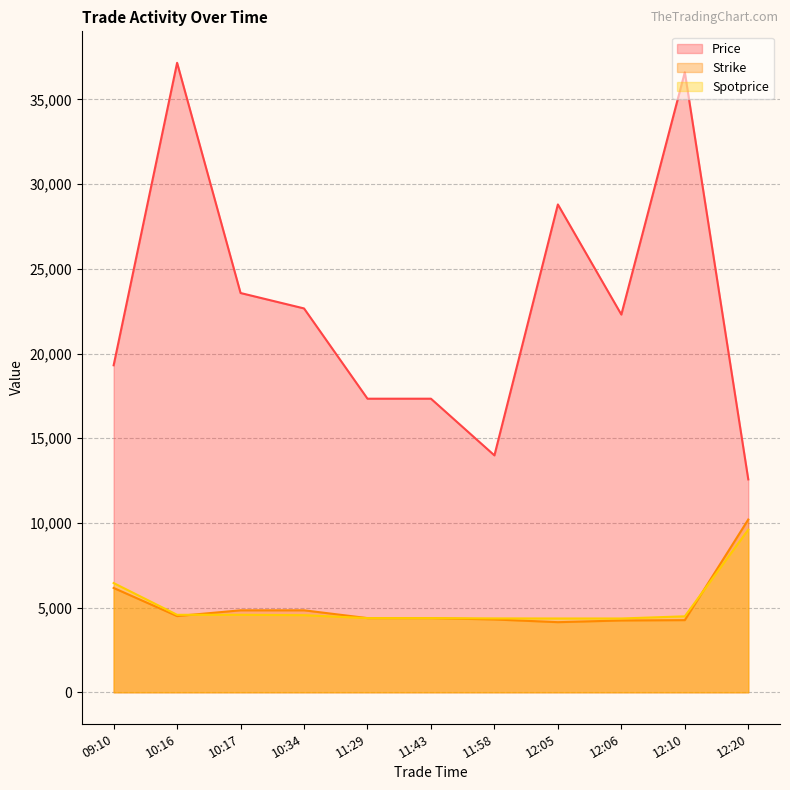

At which label does Strike first exceed 4380?

09:10